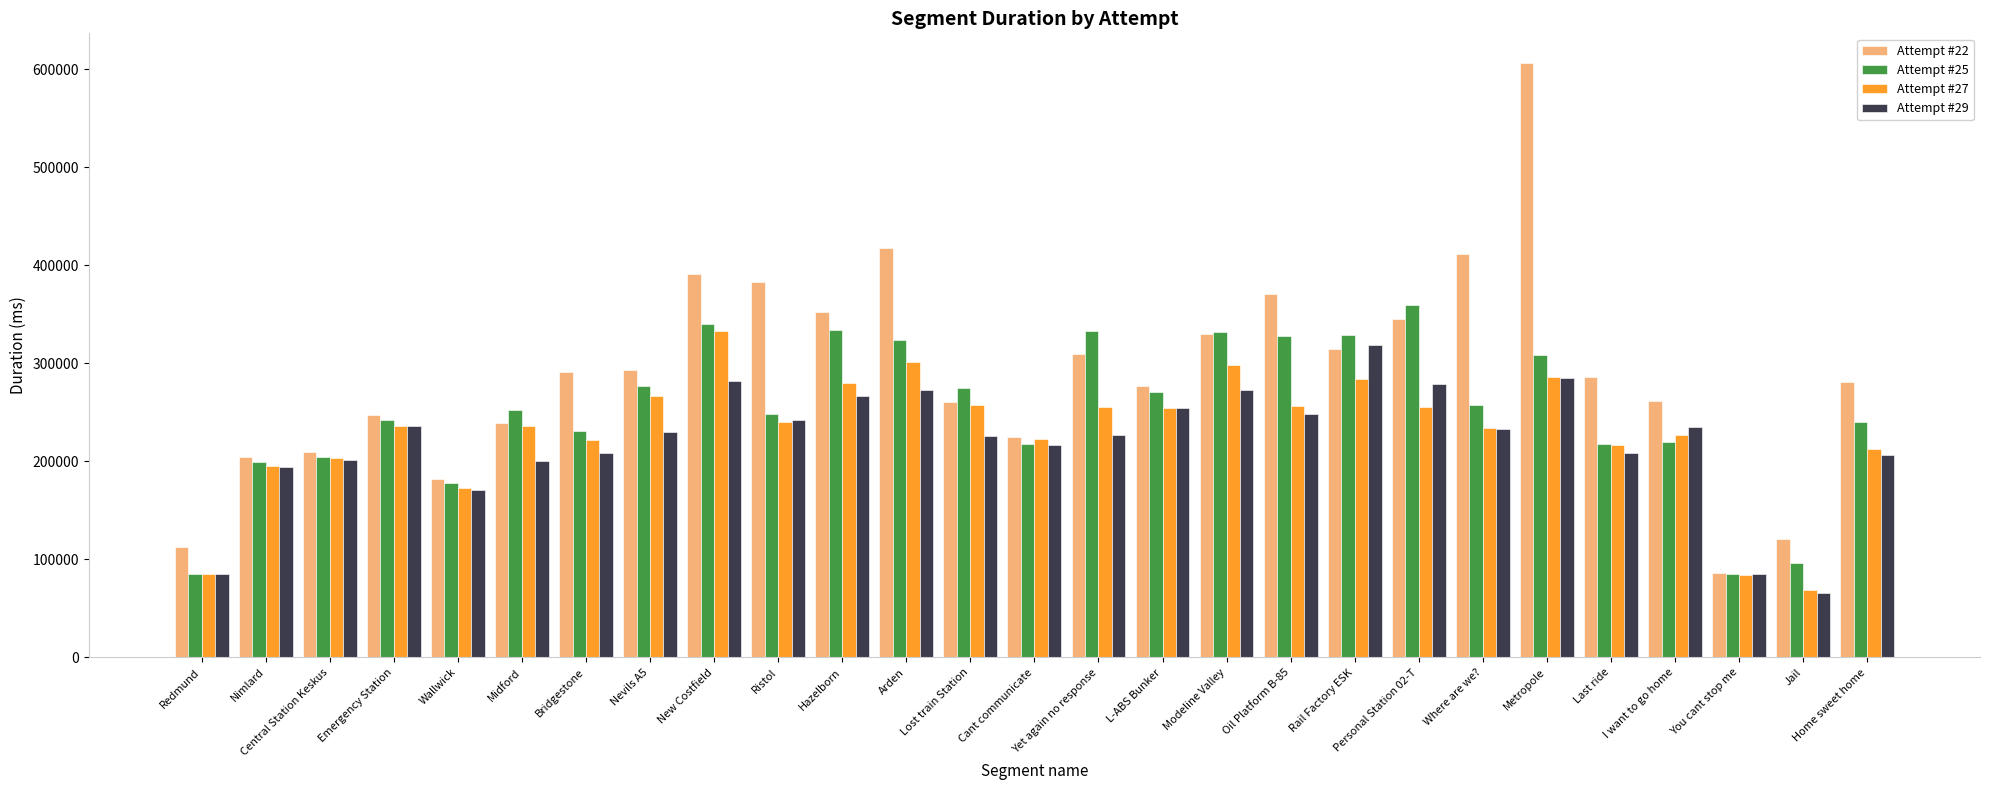

Which series has the largest range (max minus min)?

Attempt #22